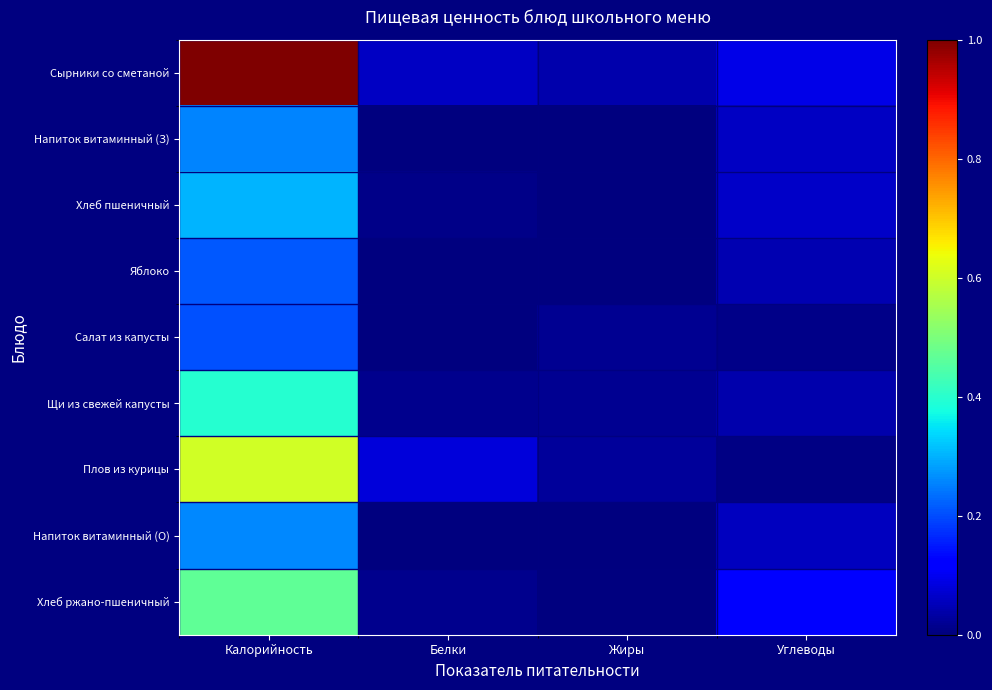

Which series has the largest total across all categories?

Сырники со сметаной